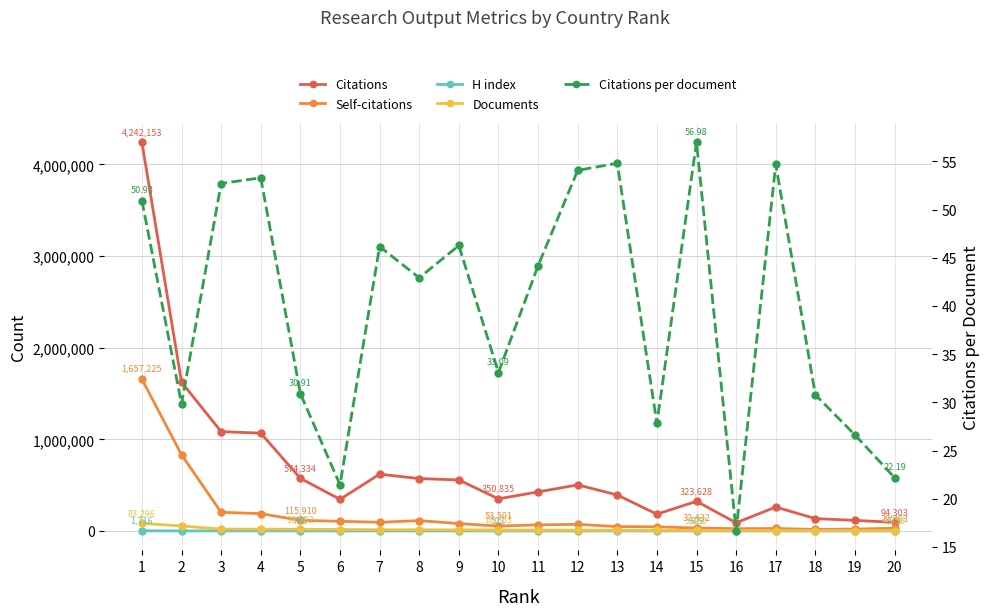

Reading right to left, transcribe all the data shown in this chart.

Citations: 20=94303.0	19=115494.0	18=135172.0	17=261415.0	16=89380.0	15=323628.0	14=183410.0	13=393083.0	12=503157.0	11=426402.0	10=350835.0	9=556928.0	8=571951.0	7=620192.0	6=344886.0	5=574334.0	4=1067562.0	3=1084058.0	2=1624030.0	1=4242153.0
Self-citations: 20=29363.0	19=20999.0	18=16861.0	17=27138.0	16=24777.0	15=32432.0	14=45611.0	13=47841.0	12=72515.0	11=66745.0	10=53501.0	9=80459.0	8=113300.0	7=94796.0	6=105923.0	5=115910.0	4=189343.0	3=203805.0	2=831610.0	1=1657225.0
H index: 20=271.0	19=372.0	18=366.0	17=639.0	16=370.0	15=699.0	14=388.0	13=727.0	12=716.0	11=661.0	10=521.0	9=817.0	8=738.0	7=825.0	6=463.0	5=788.0	4=1086.0	3=980.0	2=730.0	1=1716.0
Documents: 20=4250.0	19=4339.0	18=4392.0	17=4779.0	16=5364.0	15=5680.0	14=6594.0	13=7173.0	12=9308.0	11=9656.0	10=10603.0	9=12036.0	8=13327.0	7=13437.0	6=16075.0	5=18582.0	4=20034.0	3=20571.0	2=54448.0	1=83296.0
Citations per document: 20=22.2	19=26.6	18=30.8	17=54.7	16=16.7	15=57.0	14=27.8	13=54.8	12=54.1	11=44.2	10=33.1	9=46.3	8=42.9	7=46.2	6=21.4	5=30.9	4=53.3	3=52.7	2=29.8	1=50.9